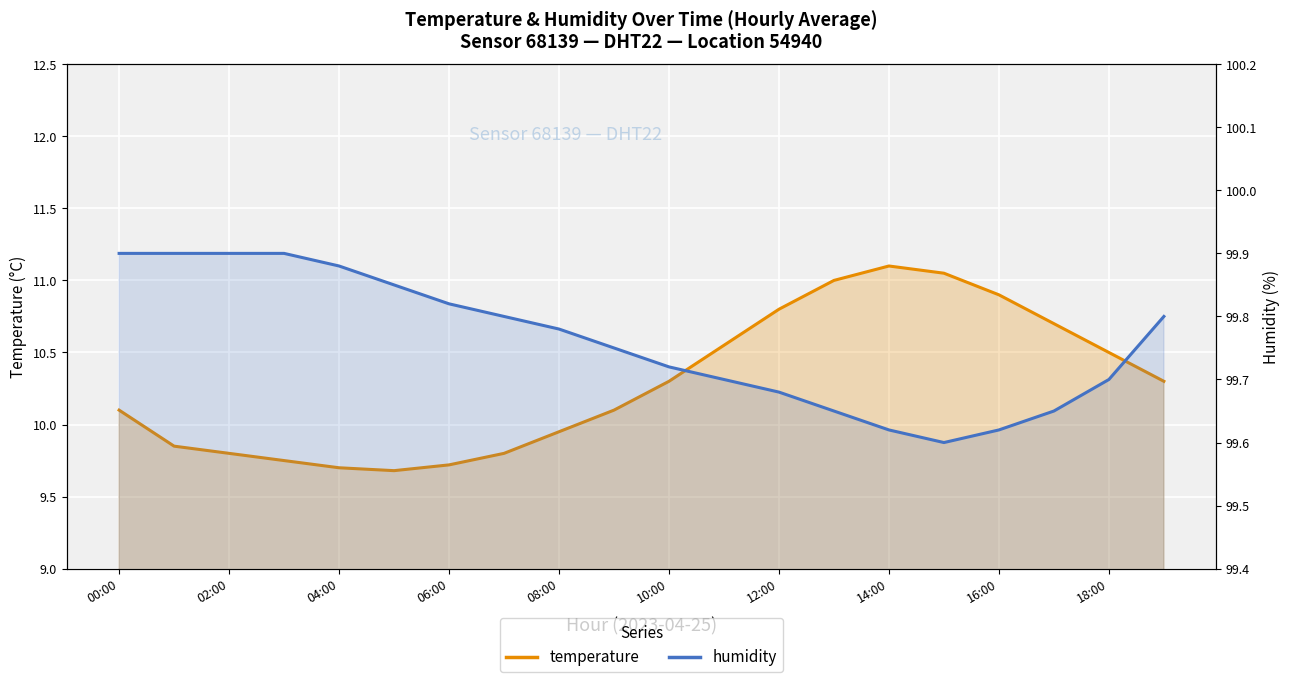

In humidity, how many points are lower than both neighbors (excluding endpoints)?

1